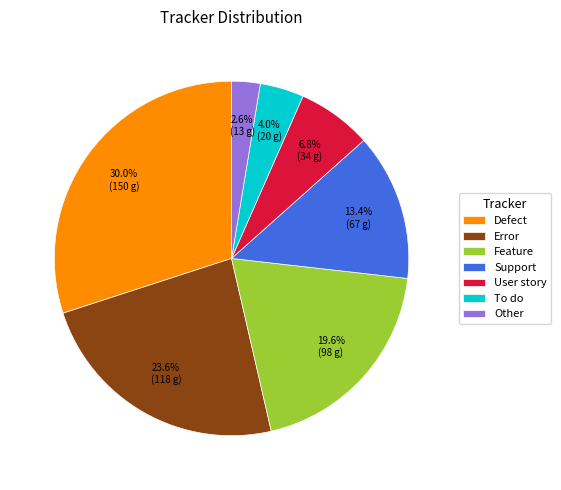

Approximately how many times larger is the value at To do compared to Defect?

0.1